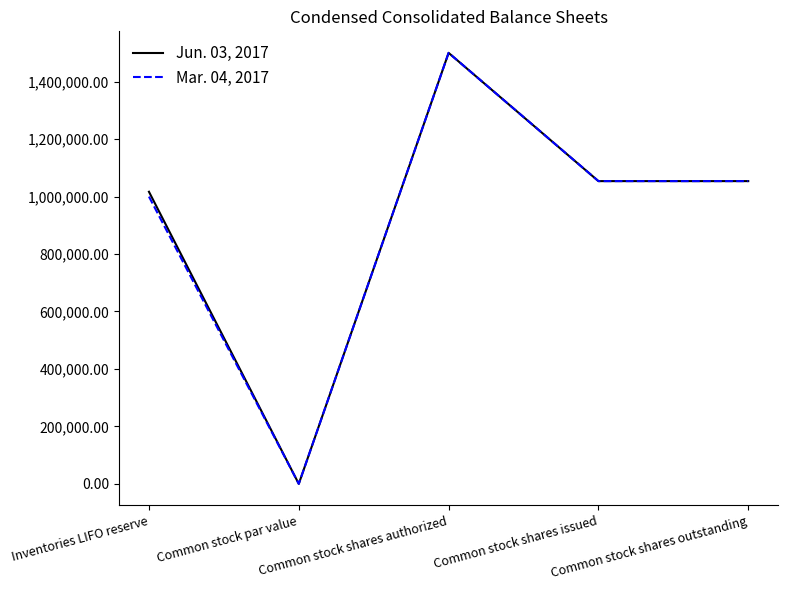

How many lines are shown in the chart?

2